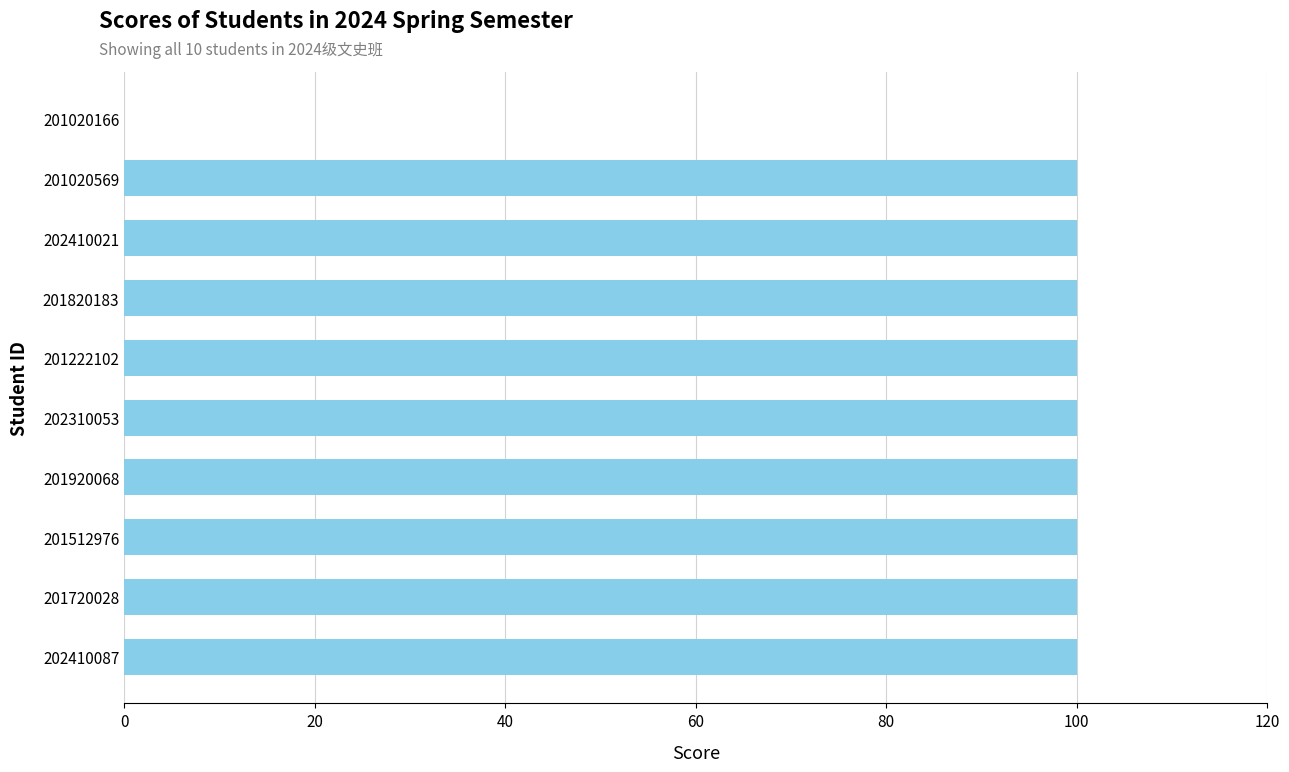

True or false: the data shows 150 at 201820183.

False